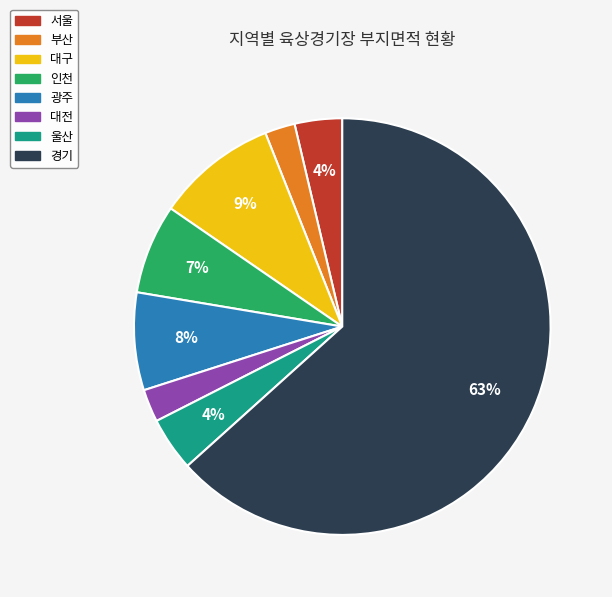

Approximately how many times larger is the value at 대전 compared to 인천?

0.4